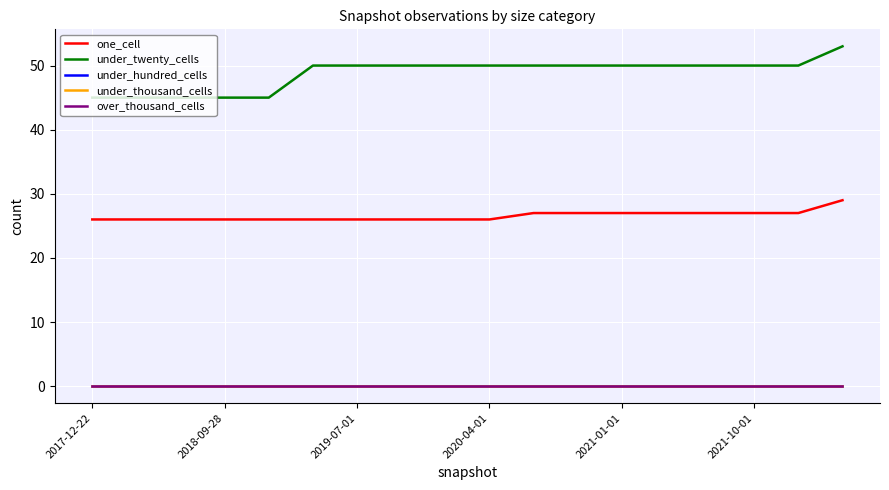

What is the greatest value displayed?

53